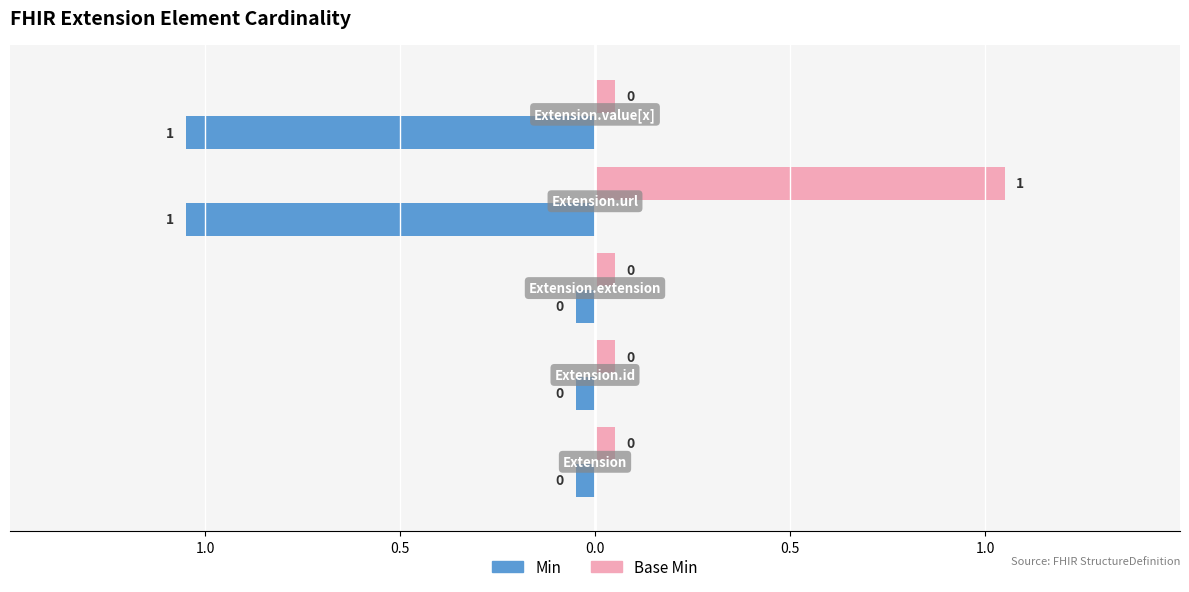

The value of Min at Extension.value[x] is 2. True or false?

False